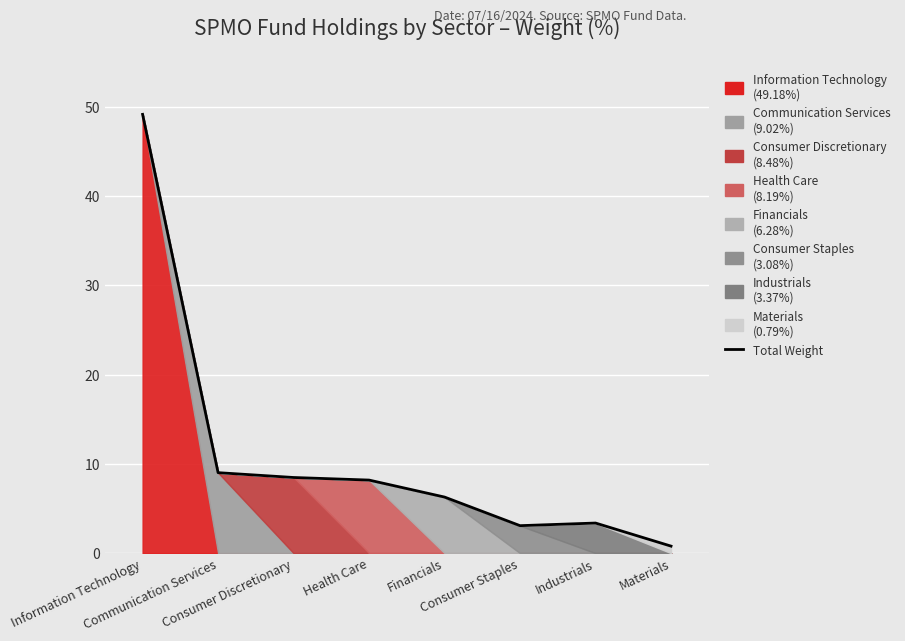

What is the change in value from Information Technology to Health Care?

-41.0